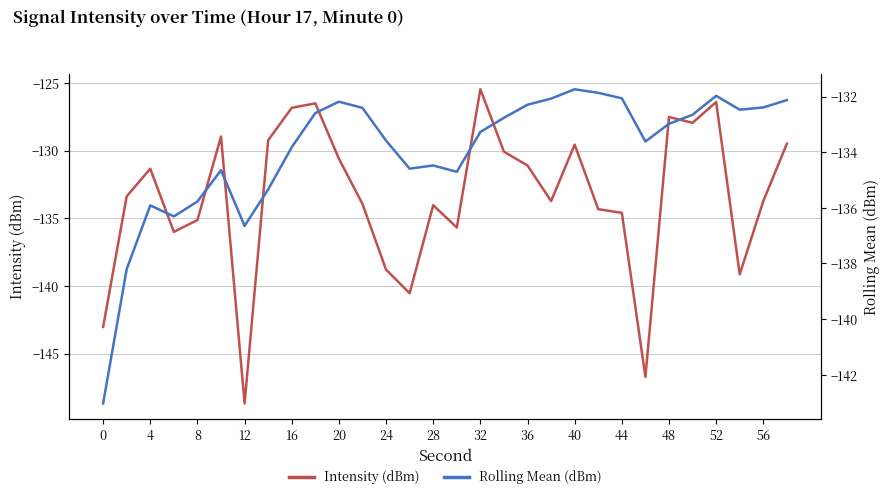

At which label does Intensity (dBm) reach its peak?

32